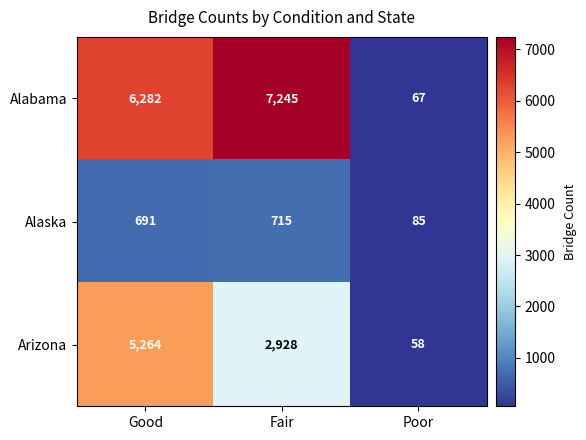

Reading left to right, list all the values displayed in this chart.

Alabama: 6282	7245	67
Alaska: 691	715	85
Arizona: 5264	2928	58